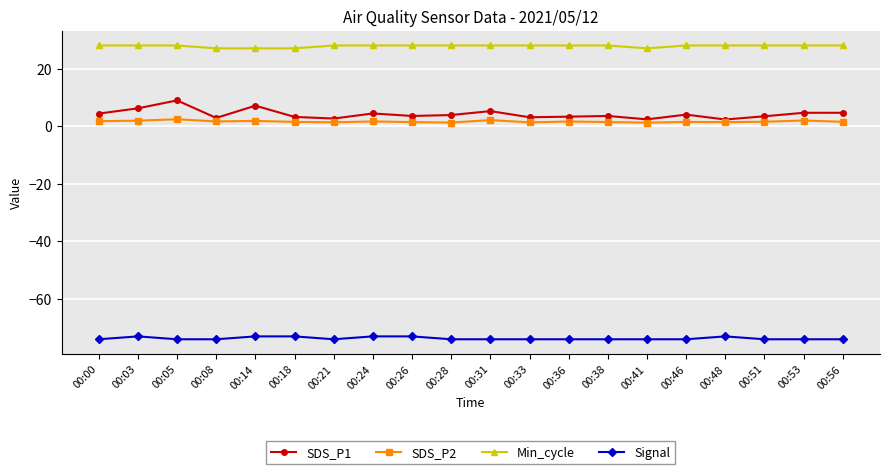

Is this an area chart (filled region under the line)?

No